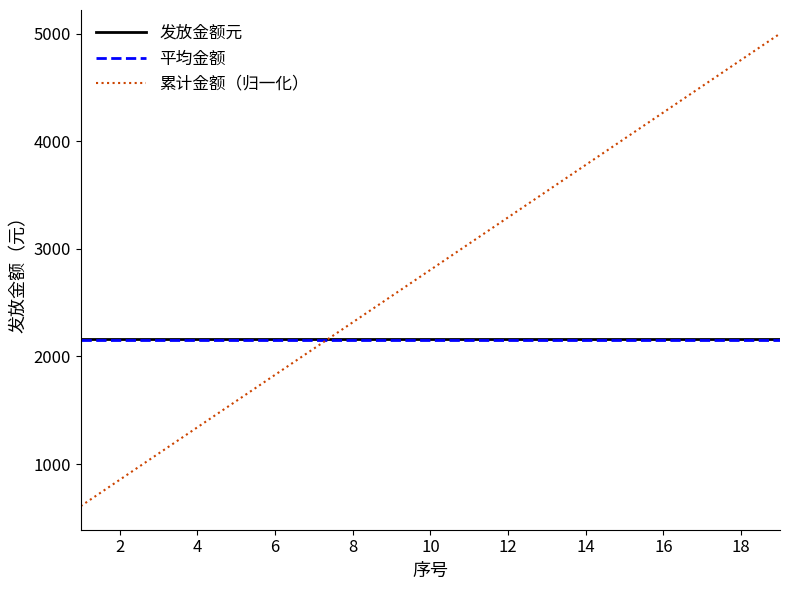

True or false: 发放金额元 and 平均金额 cross at least once.

False